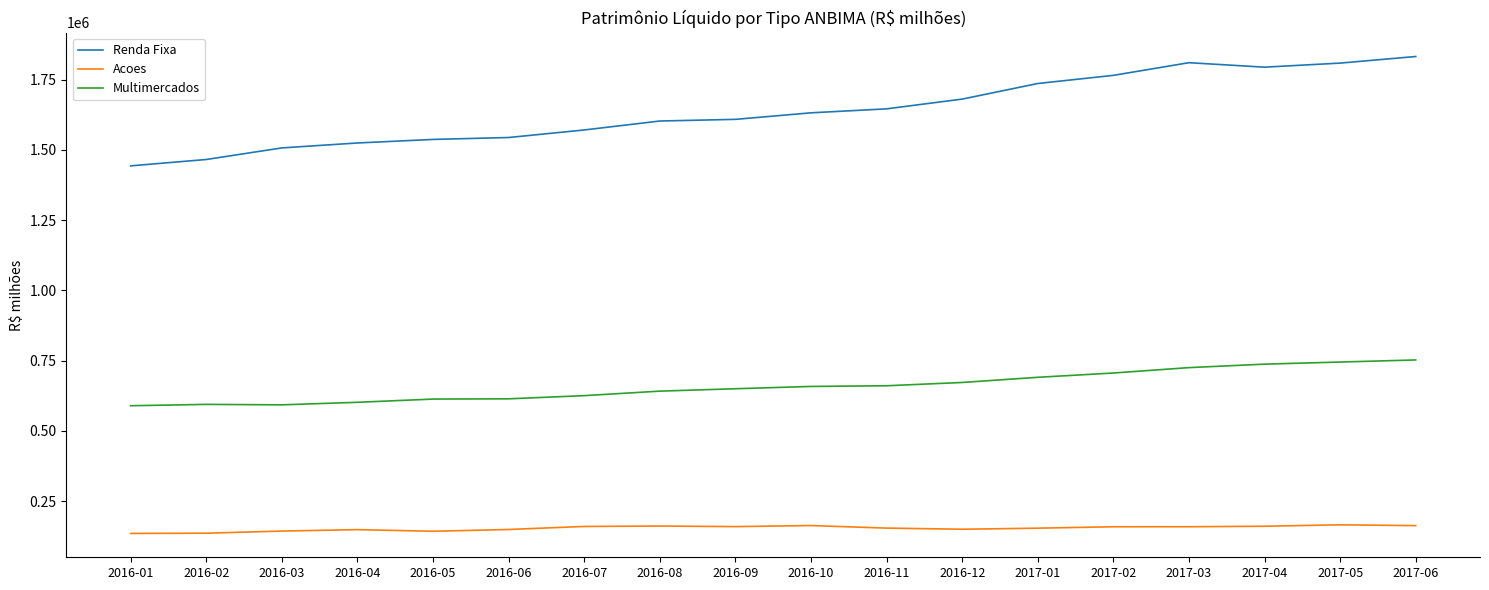

Is the value of Renda Fixa at 2017-03 greater than the value of Multimercados at 2016-05?

Yes